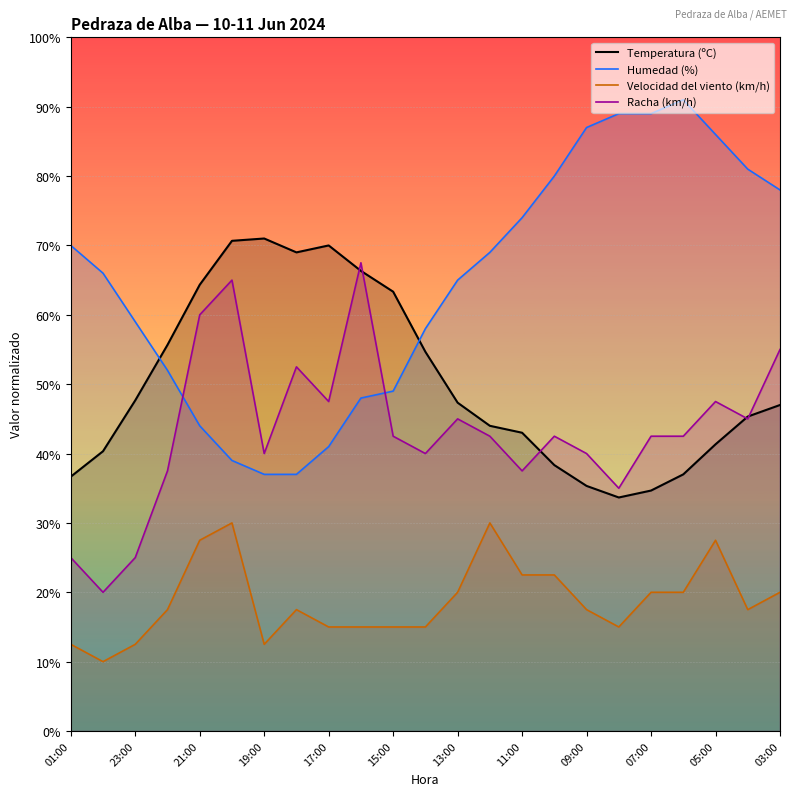

True or false: Humedad (%) has more than 0 interior local peaks.

True